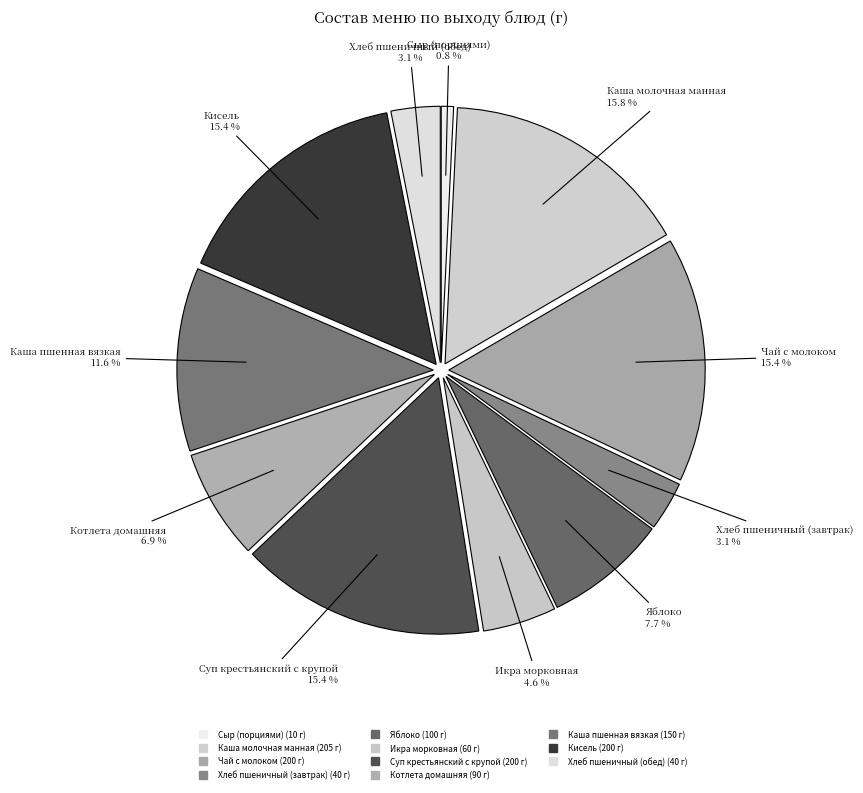

To the nearest percent, what is the difference between the largest and smallest slice percentages?

15%